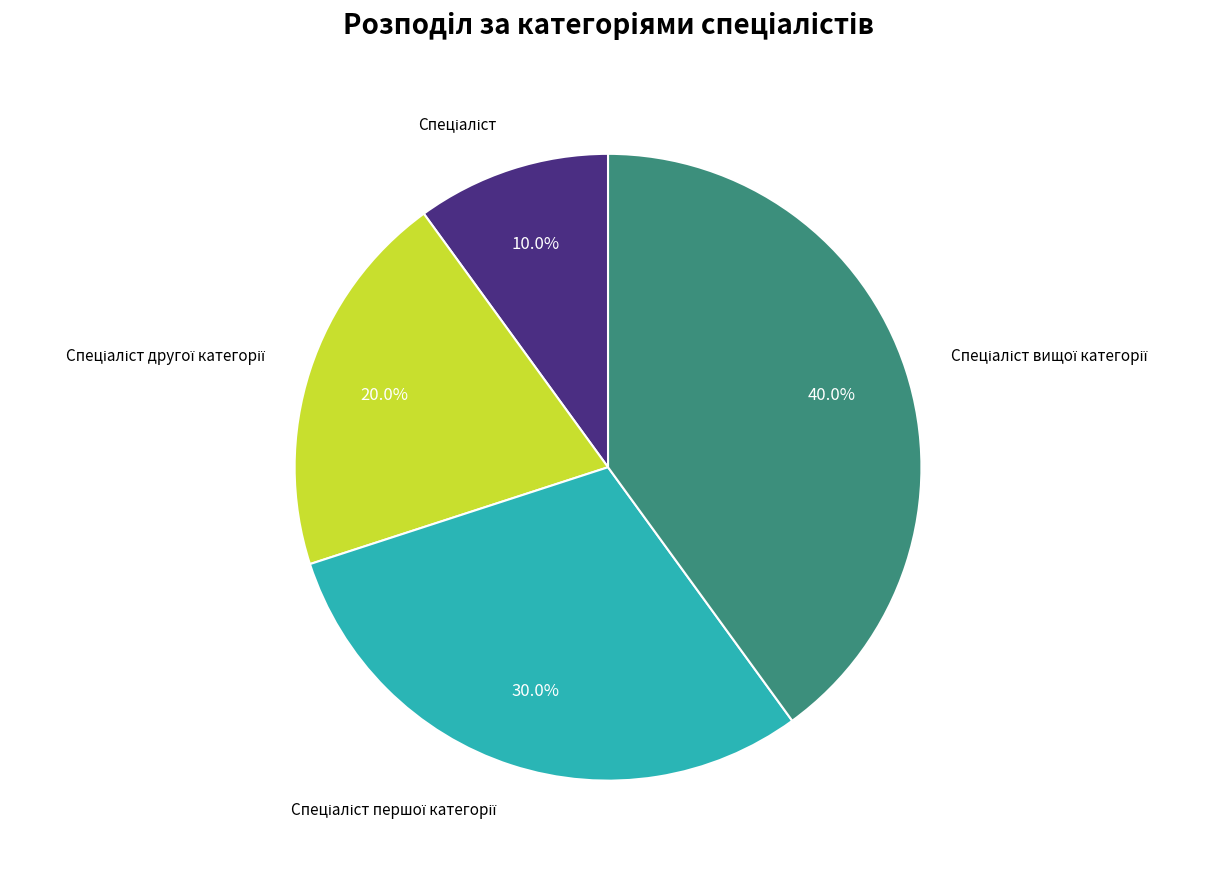

Is there any slice that represents more than half of the pie?

No